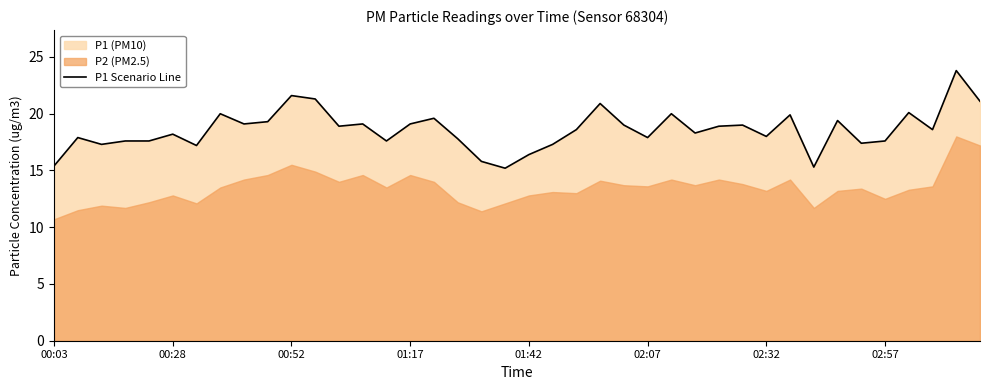

At which category does the chart reach its peak across all series?

38